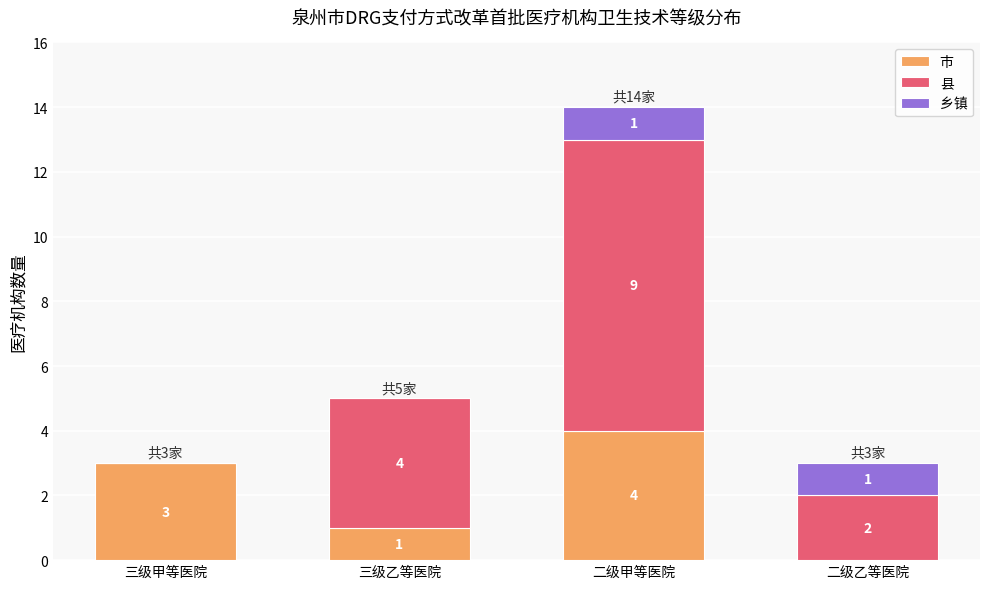

What is the highest value of the 市 series?

4